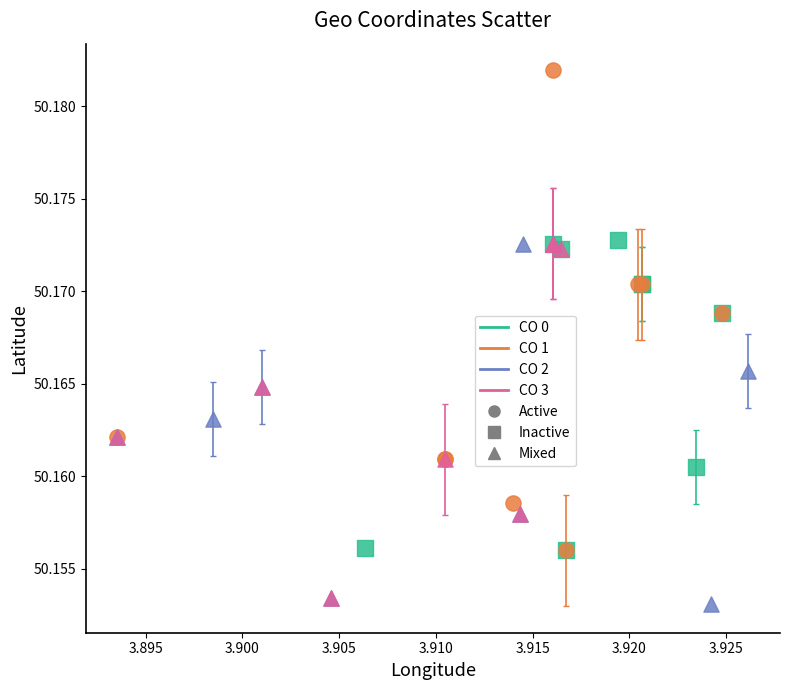

Which series contains the lowest Y value?

CO 2